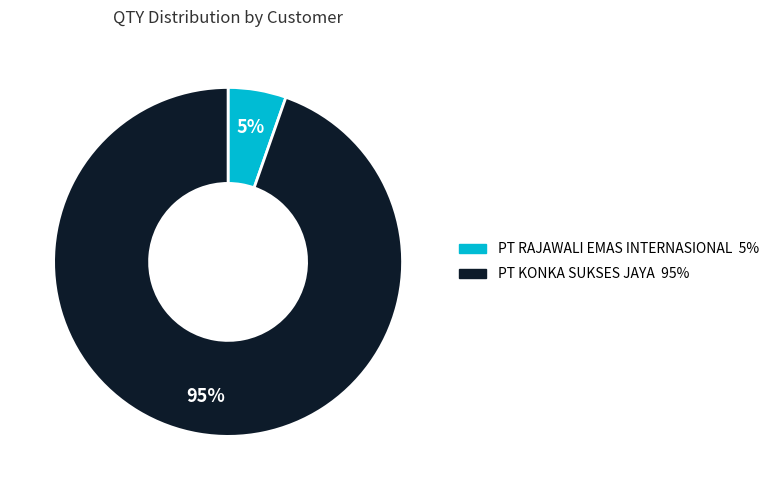

Does any single category account for the majority?

Yes